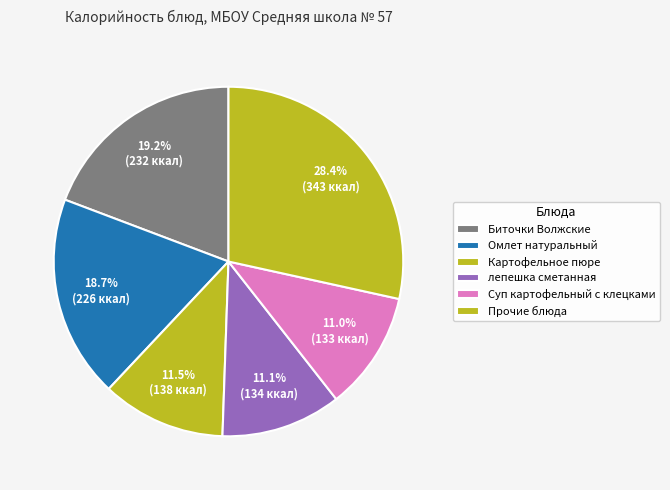

The Картофельное пюре slice represents 23% of the pie. True or false?

False